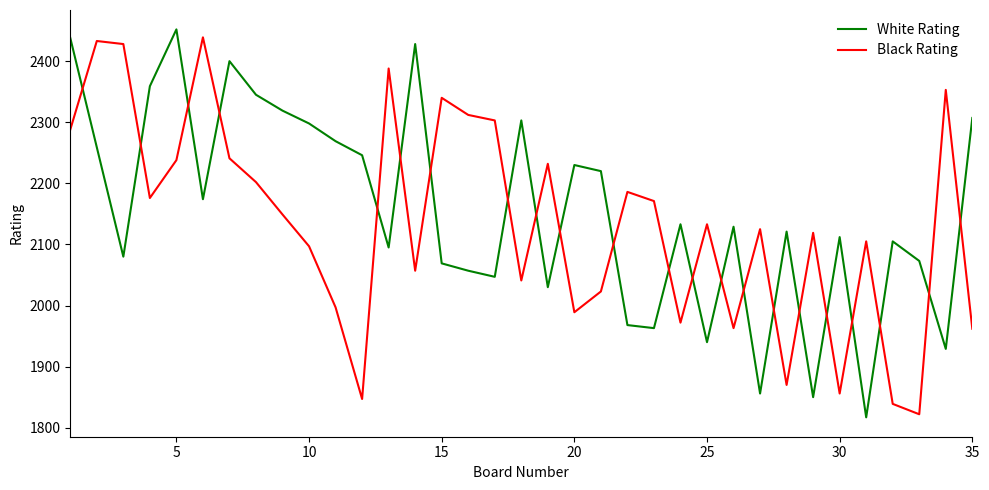

What is the difference between the maximum and second lowest values in the White Rating series?

602